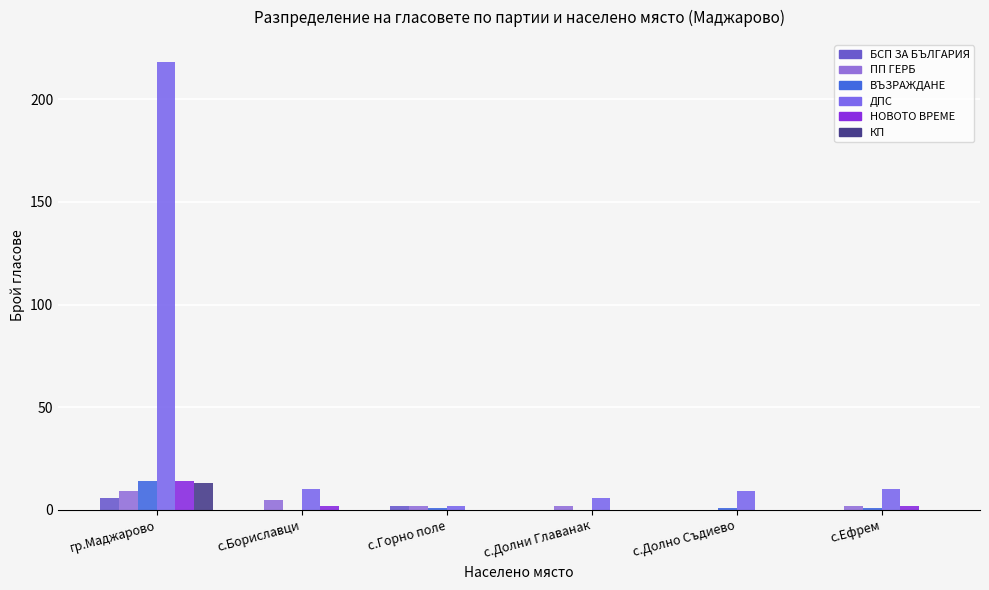

How many groups of bars are there?

6